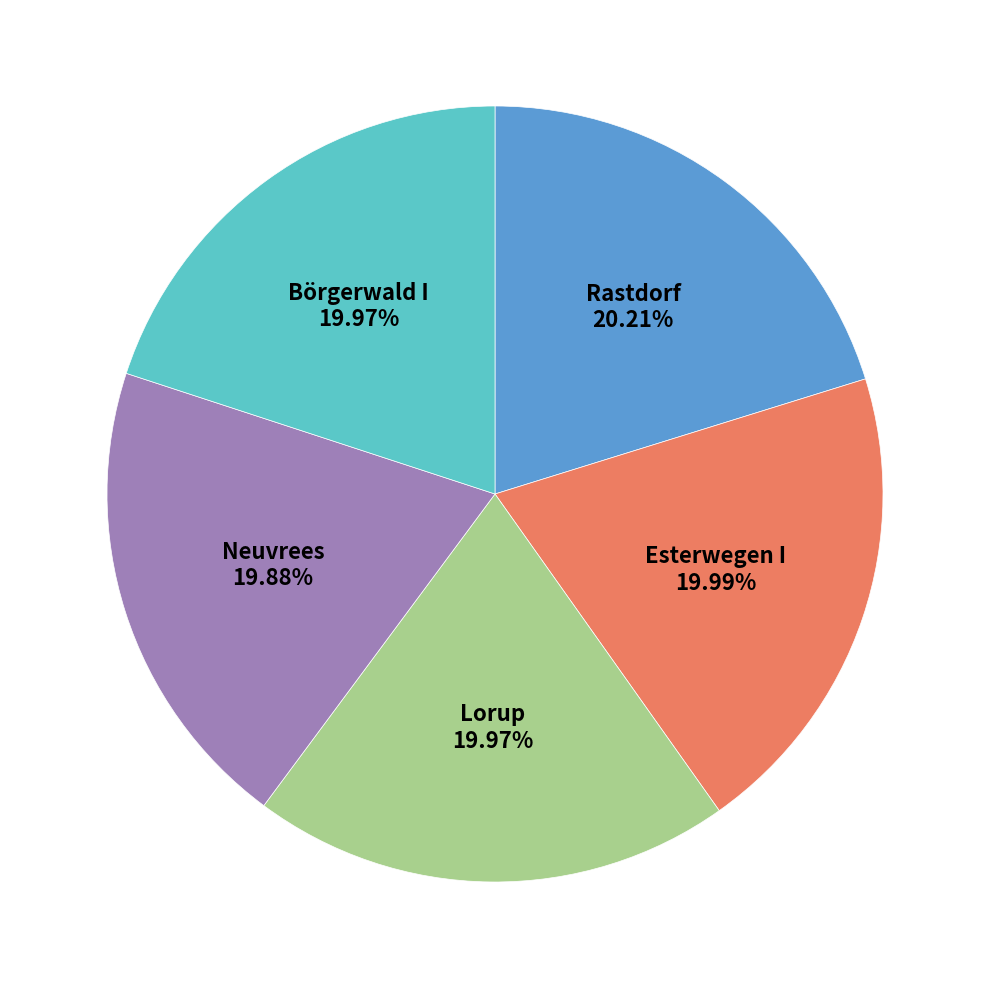

Is there any slice that represents more than half of the pie?

No